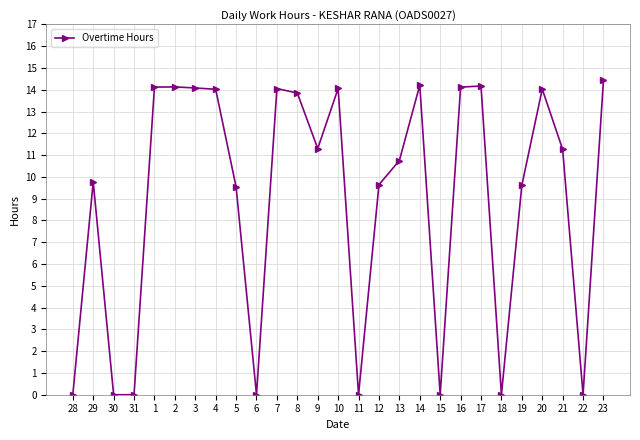

What is the difference between the values at 5 and 28?

9.5